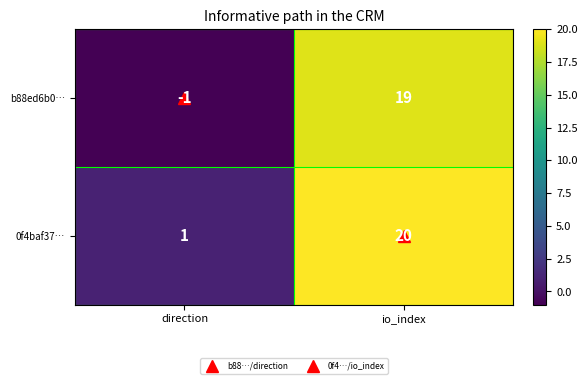

At which label is 0f4baf37… closest to 10?

direction